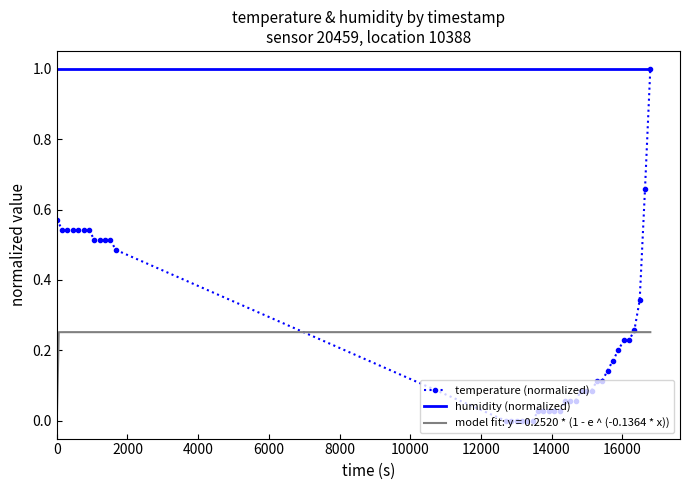

True or false: temperature (normalized) and humidity (normalized) cross at least once.

False